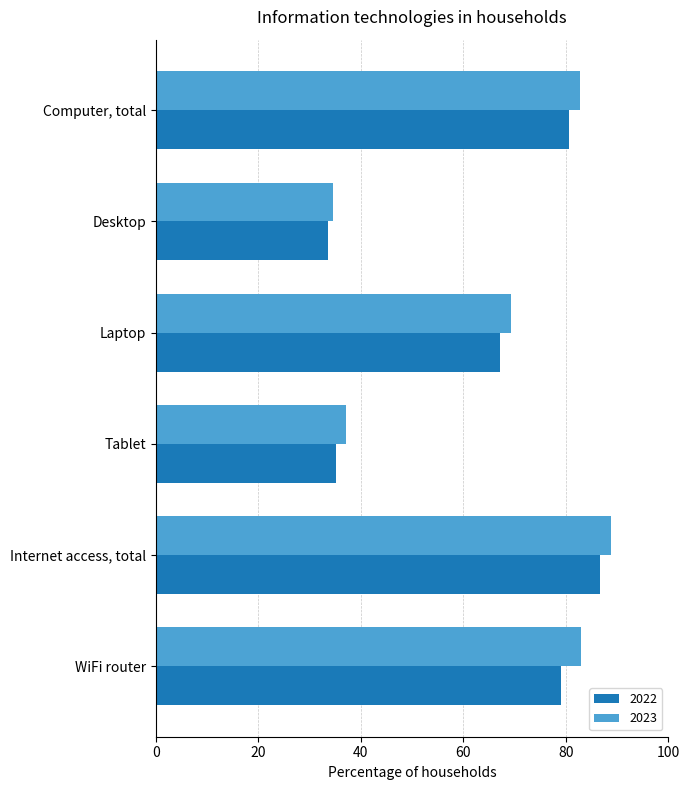

What is the total value across all series at Tablet?

72.4